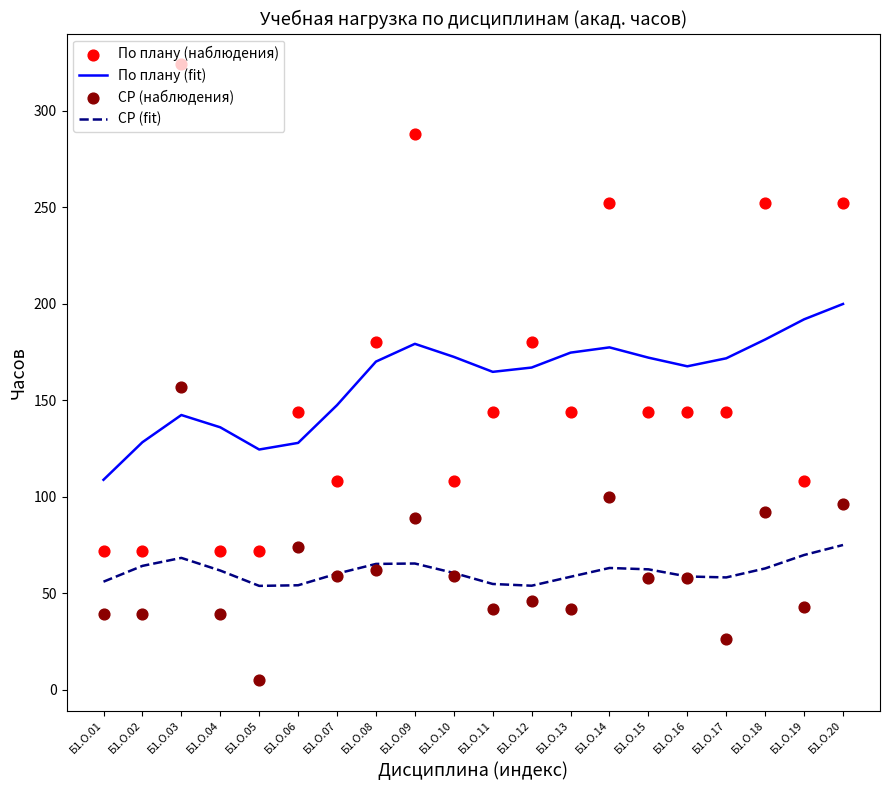

What are all the series names shown in the legend?

По плану (fit), СР (fit), По плану (наблюдения), СР (наблюдения)